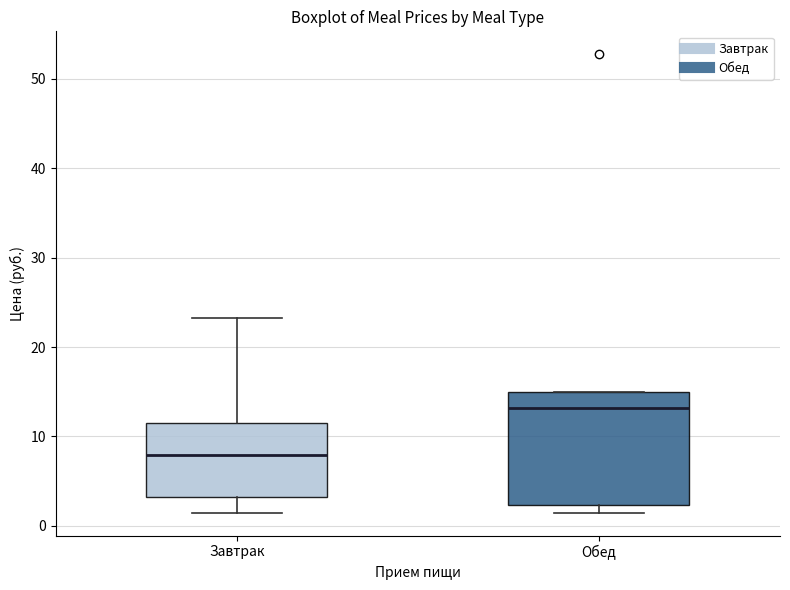

Which box has the highest median line?

Обед